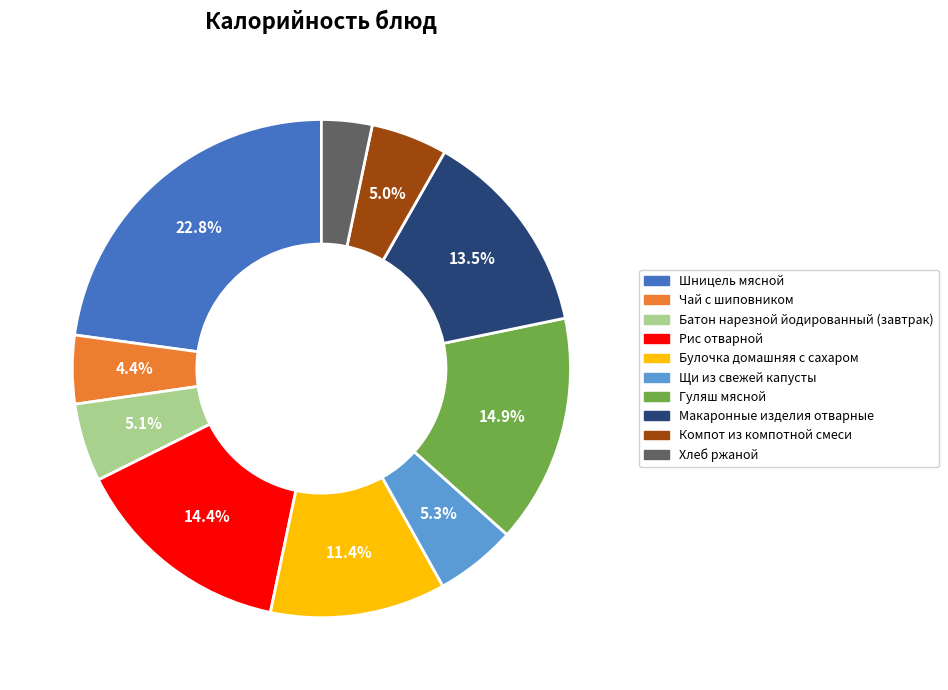

To the nearest percent, what portion does Рис отварной represent?

14%